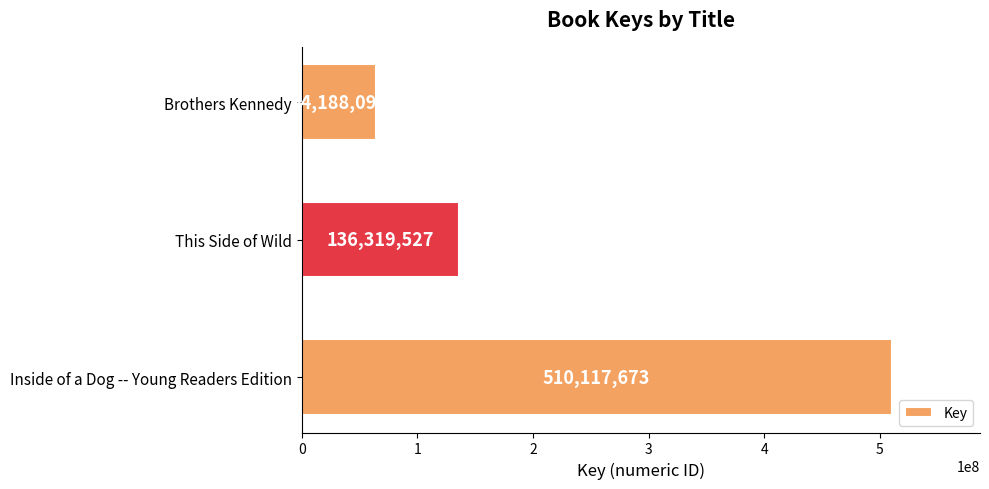

What is the difference between the maximum and minimum values?

445929583